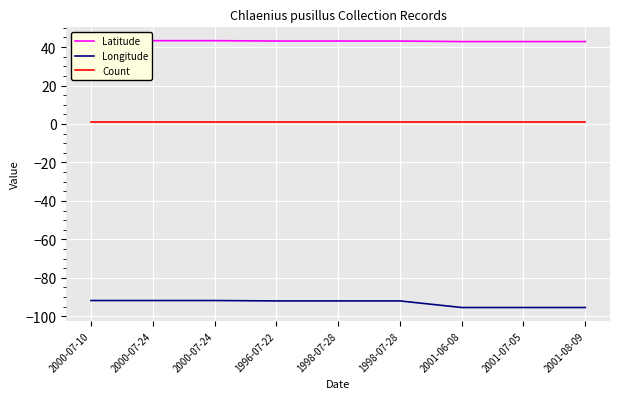

Reading left to right, what are all the values shown in this chart?

Latitude: 2000-07-10=43.3	2000-07-24=43.3	2000-07-24=43.3	1996-07-22=43.1	1998-07-28=43.1	1998-07-28=43.1	2001-06-08=42.8	2001-07-05=42.8	2001-08-09=42.8
Longitude: 2000-07-10=-91.8	2000-07-24=-91.8	2000-07-24=-91.8	1996-07-22=-92.0	1998-07-28=-92.0	1998-07-28=-92.0	2001-06-08=-95.4	2001-07-05=-95.4	2001-08-09=-95.4
Count: 2000-07-10=1.0	2000-07-24=1.0	2000-07-24=1.0	1996-07-22=1.0	1998-07-28=1.0	1998-07-28=1.0	2001-06-08=1.0	2001-07-05=1.0	2001-08-09=1.0